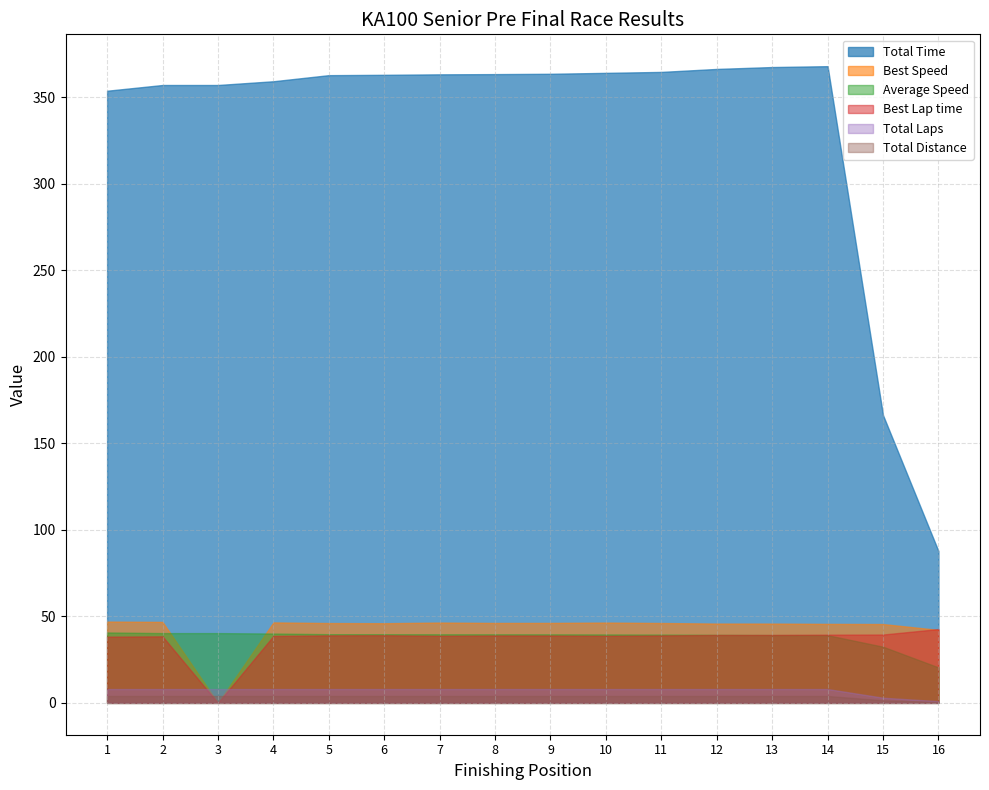

The Best Speed series shows 26.5 at 9. True or false?

False